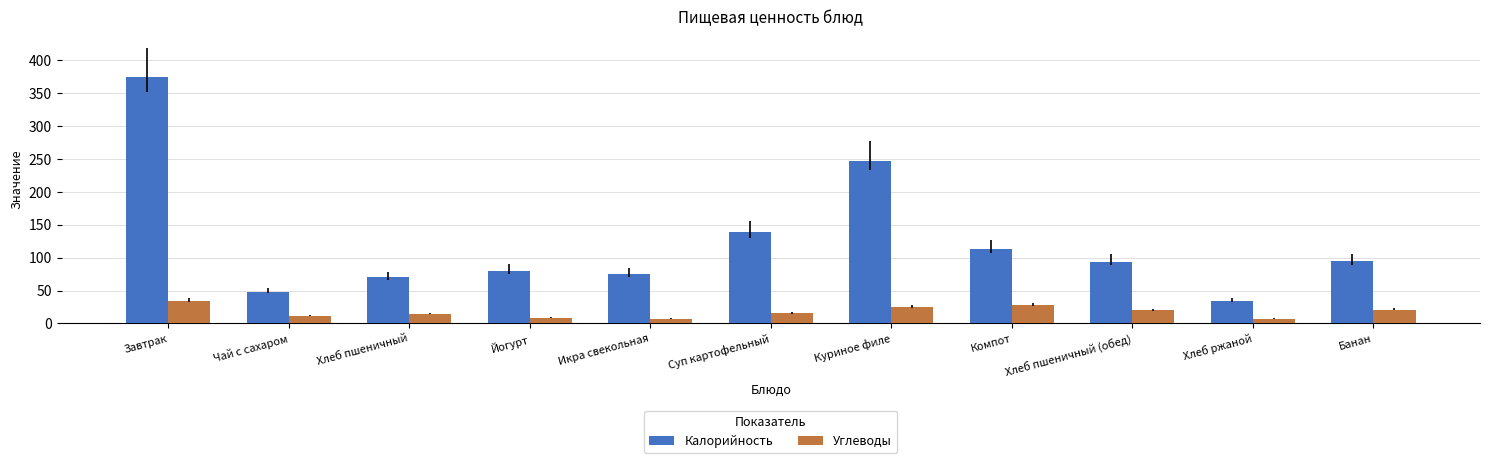

List the series in order of their peak value, lowest first.

Углеводы, Калорийность